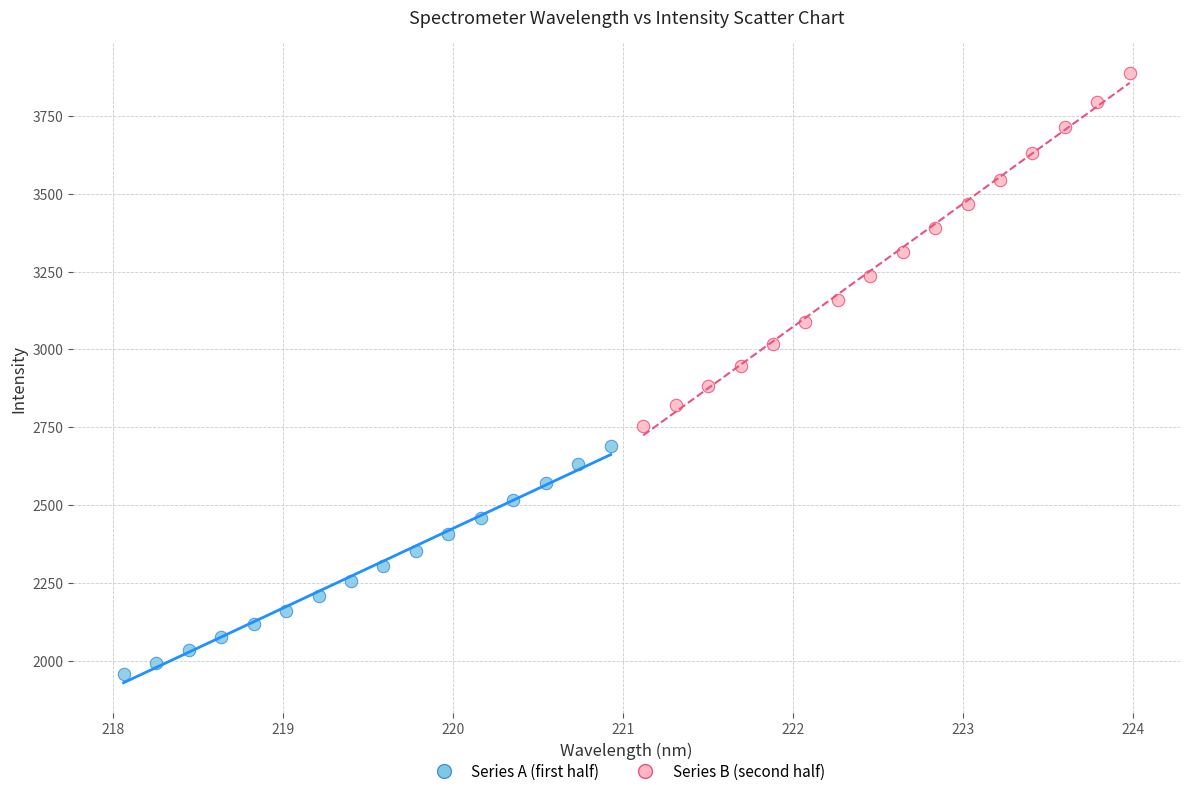

Which series contains the highest Y value?

Series B (second half)